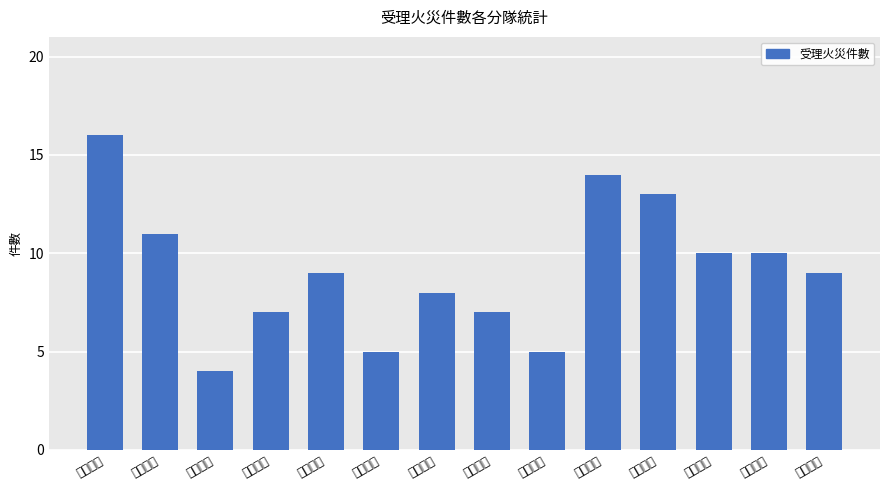

What is the difference between the second highest and second lowest values?

9